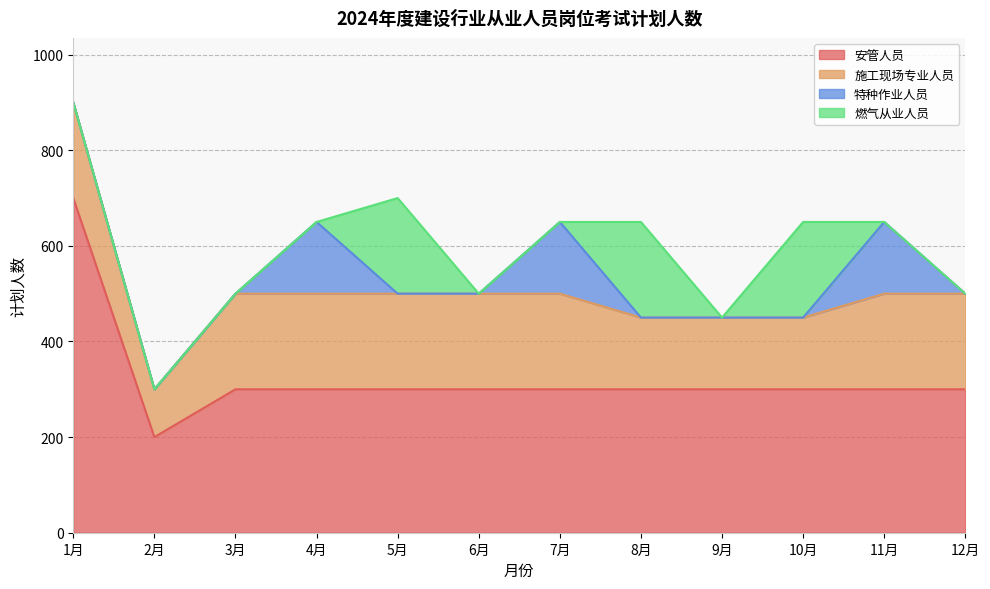

How many distinct data groups are displayed?

4